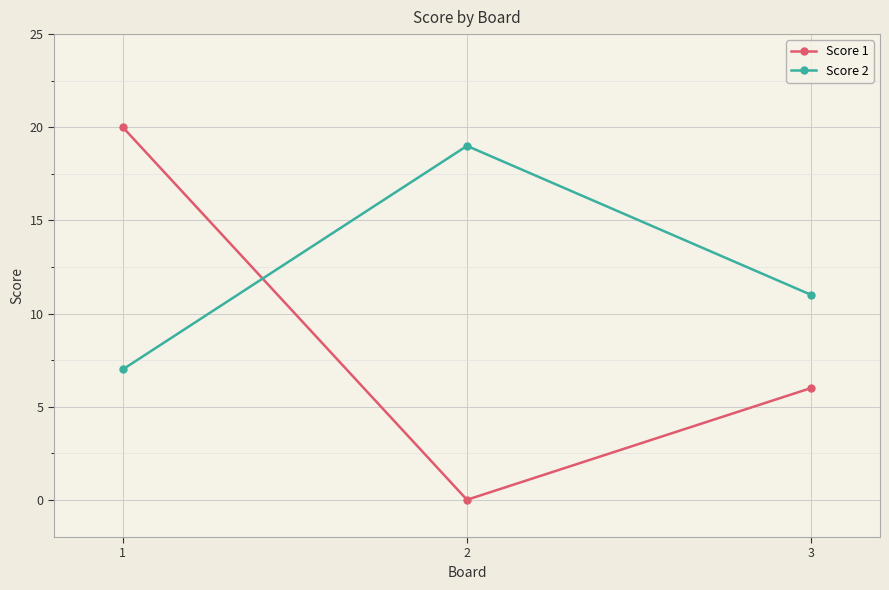

Which series has the largest total across all categories?

Score 2